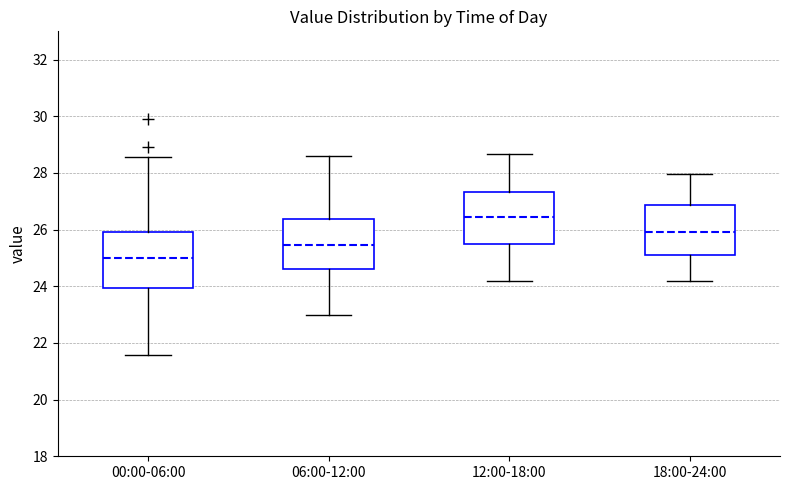

Reading left to right, read every box against the y-axis: the position of its median line, the range the box covers, and the ends of its whiskers. The values are not printed on the chart, so give them approximately, as read against the axis.

00:00-06:00: median 25.0, box 24.0 to 26.0, whiskers 21.6 to 28.6
06:00-12:00: median 25.4, box 24.6 to 26.4, whiskers 23.0 to 28.6
12:00-18:00: median 26.4, box 25.4 to 27.4, whiskers 24.2 to 28.6
18:00-24:00: median 26.0, box 25.2 to 26.8, whiskers 24.2 to 28.0